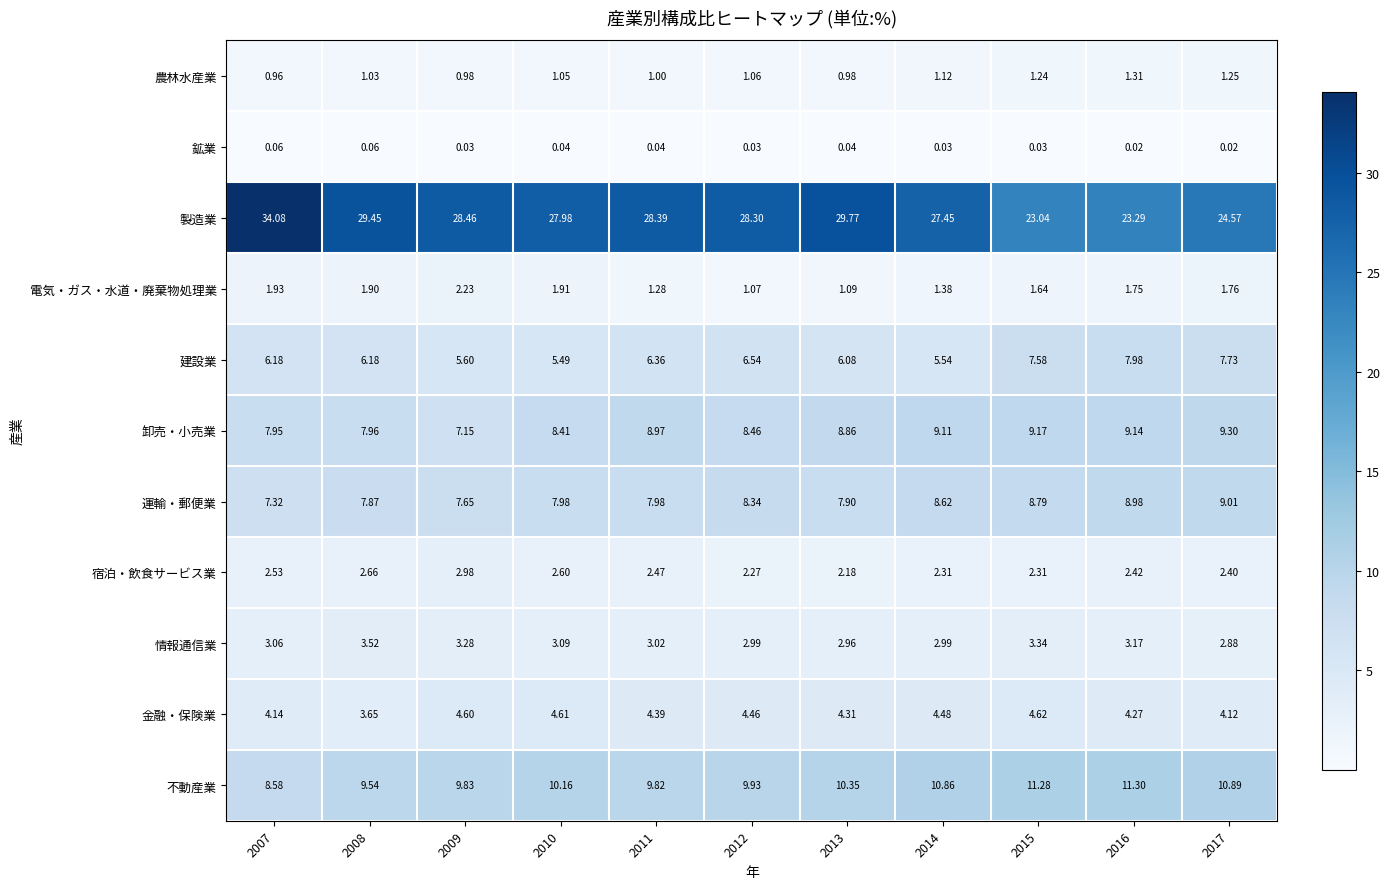

Rank the series at 2015 from highest to lowest value.

製造業, 不動産業, 卸売・小売業, 運輸・郵便業, 建設業, 金融・保険業, 情報通信業, 宿泊・飲食サービス業, 電気・ガス・水道・廃棄物処理業, 農林水産業, 鉱業